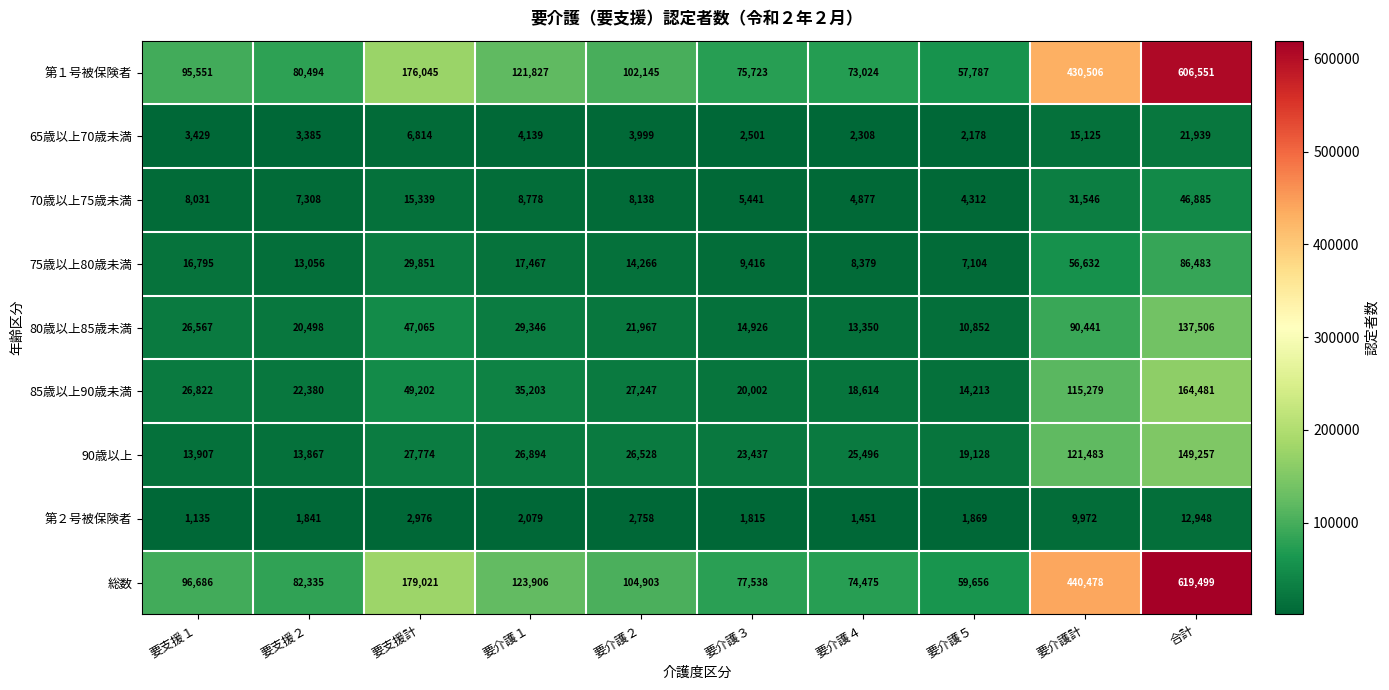

At which category does the chart reach its minimum across all series?

要支援１